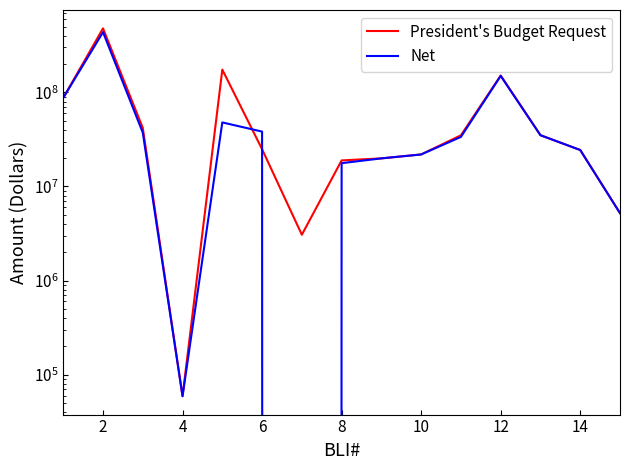

Which series changed the most between 4 and 6?

Net